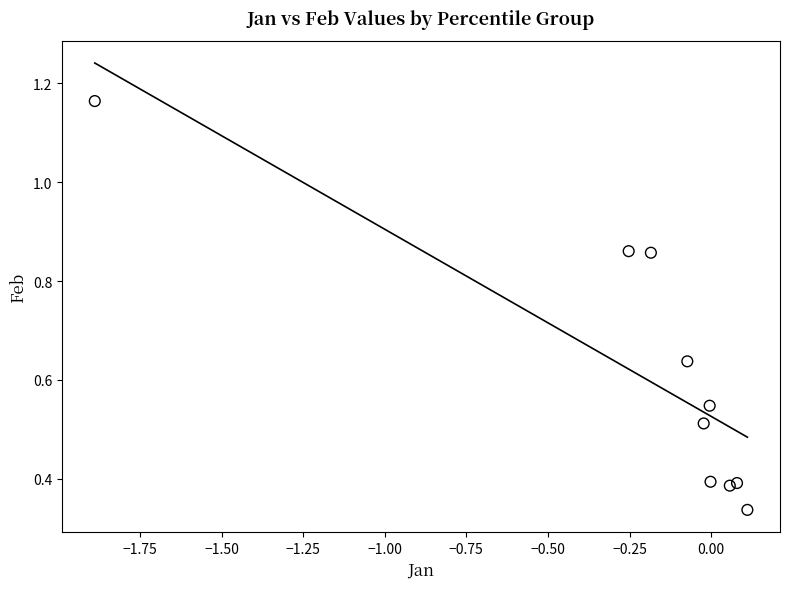

What is the range of X values (max minus min)?

2.0